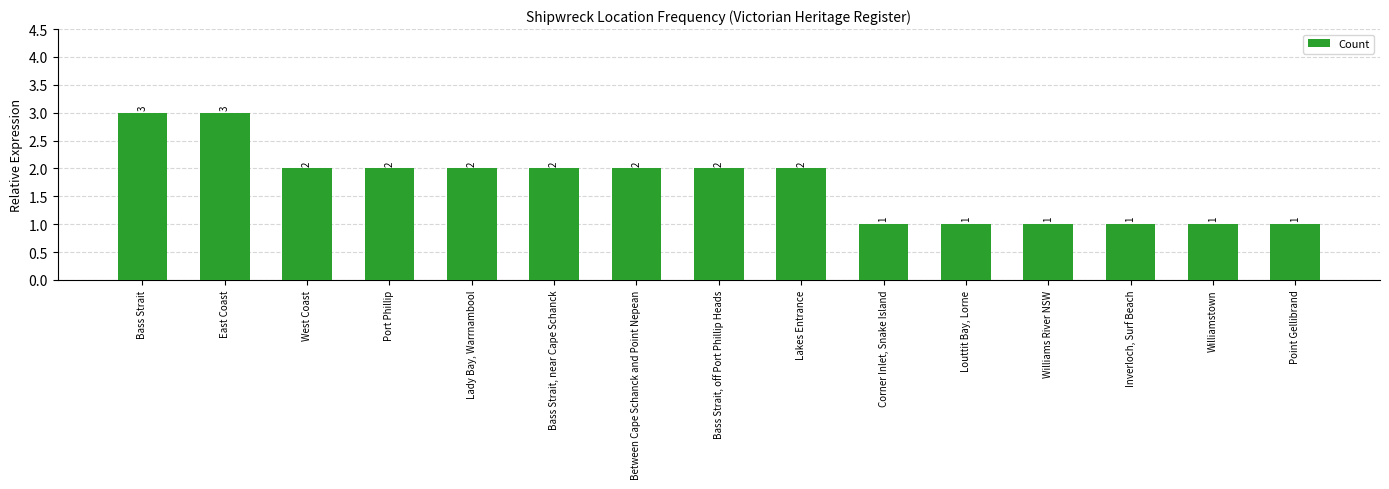

What is the sum of the values at Bass Strait, near Cape Schanck and Corner Inlet, Snake Island?

3